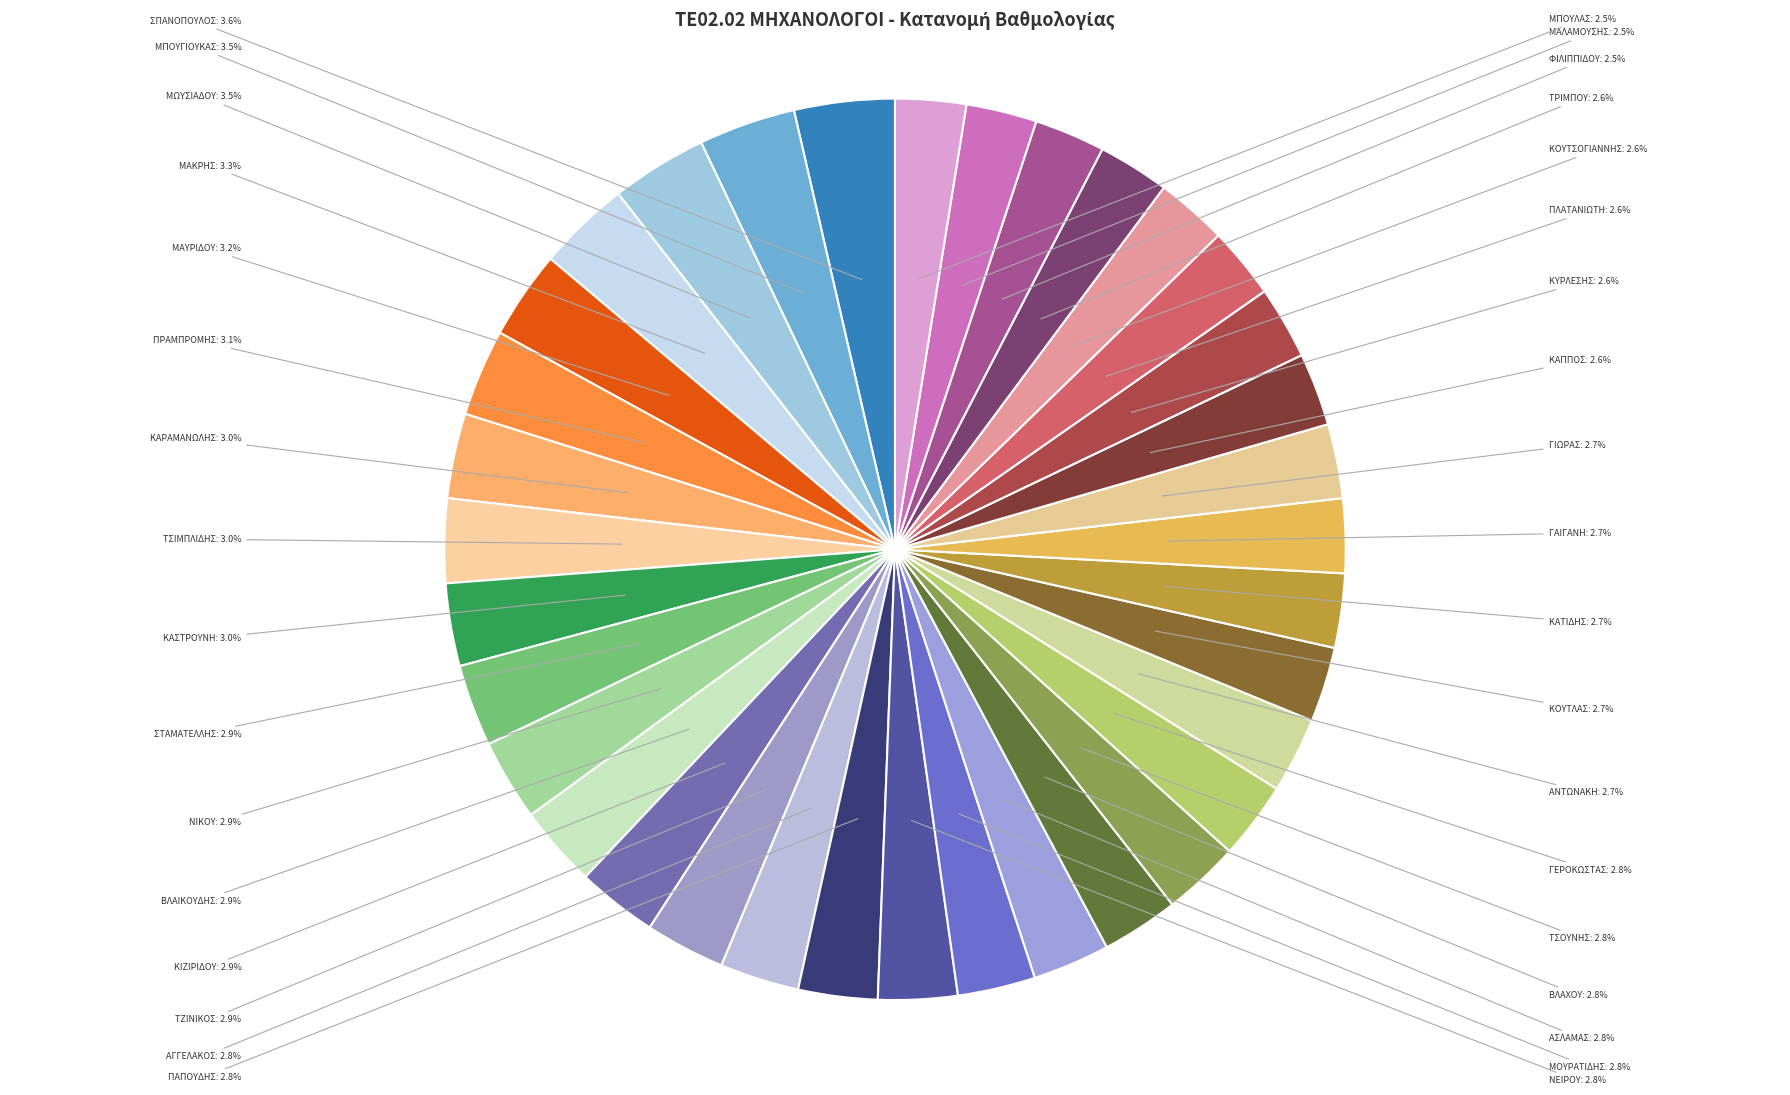

To the nearest percent, what is the average slice percentage?

3%